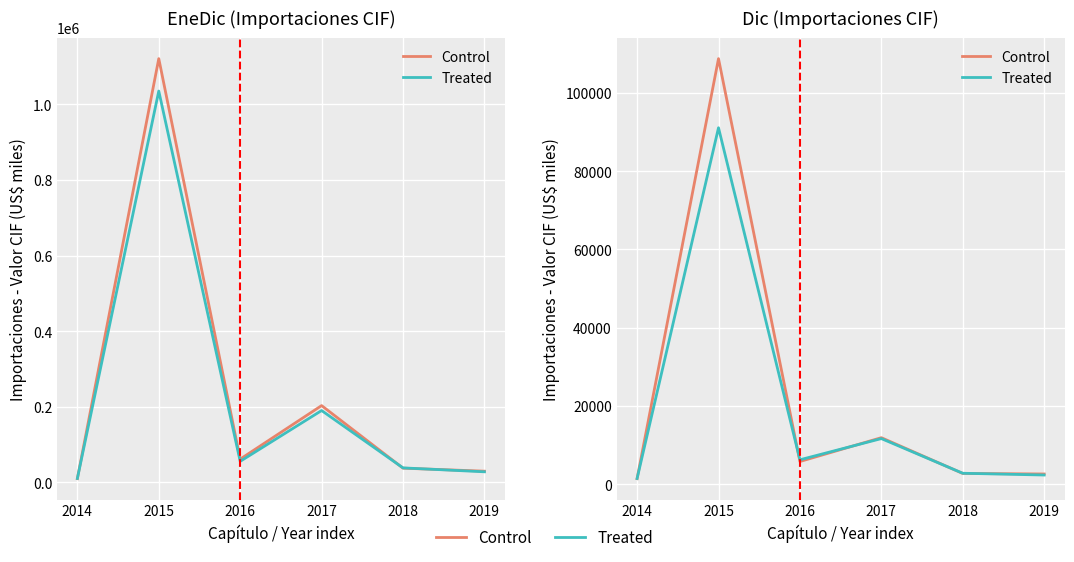

Where do Control and Treated first cross each other?

2014 and 2015